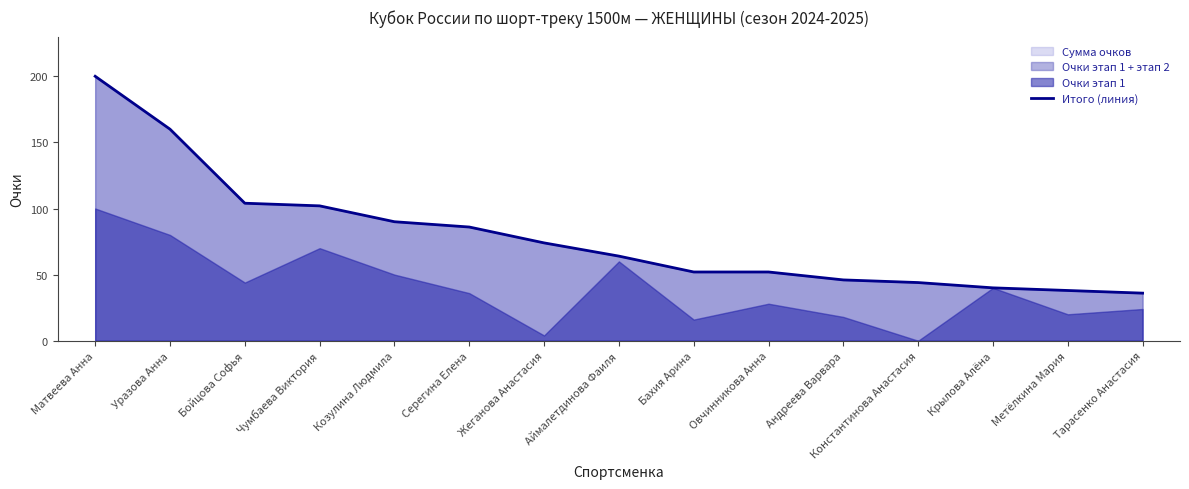

Which label corresponds to the largest value in the chart?

Матвеева Анна